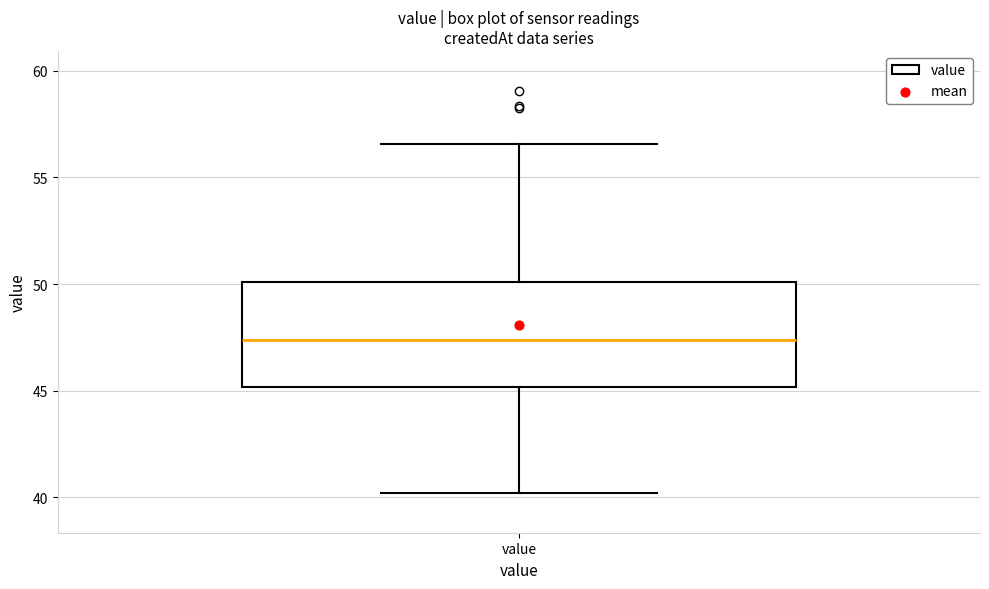

Where is the upper edge of the box for value on the y-axis? The values are not printed on the chart, so give them approximately, as read against the axis.

50.0